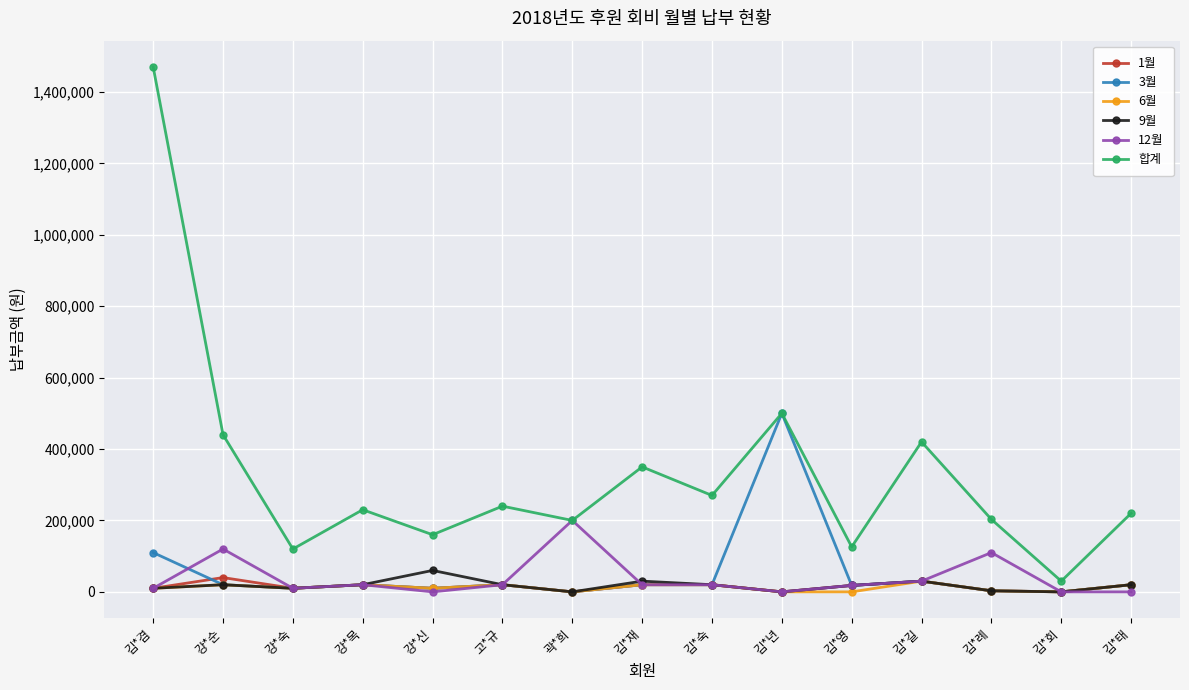

What is the label of the 9th point from the left?

김*숙